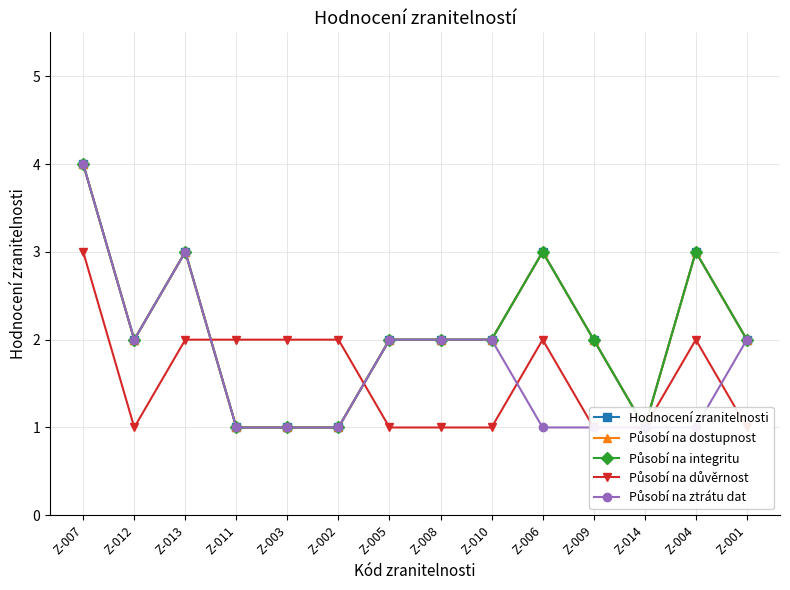

What is the label of the 2nd point from the left?

Z-012